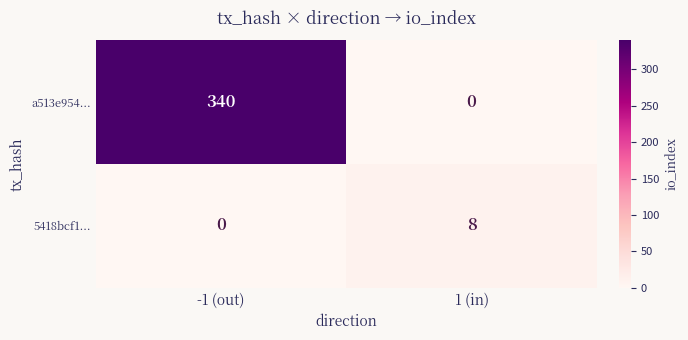

What is the total value across all series at -1 (out)?

340